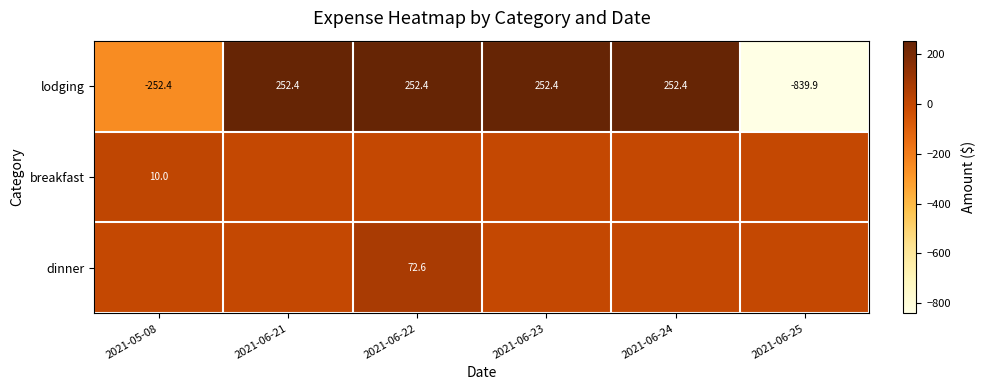

At which label does lodging reach its minimum?

2021-06-25